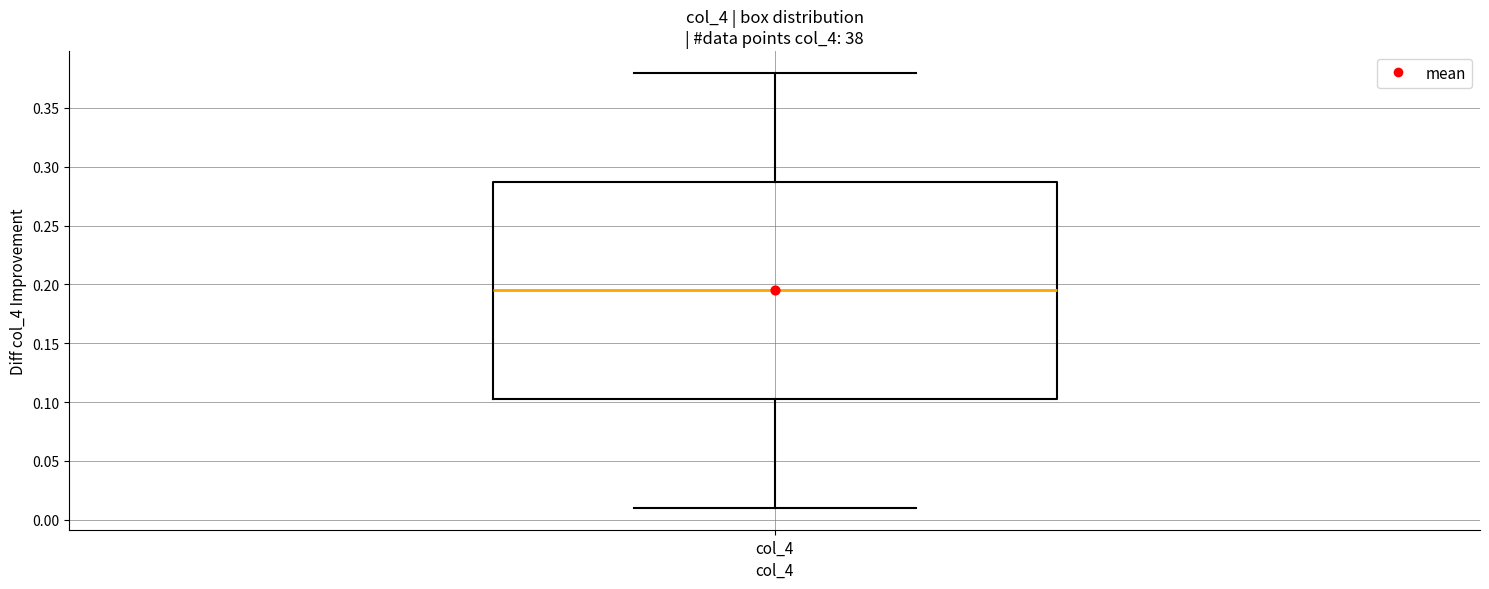

Transcribe this box plot: give where the median line is, the range the box spans, and where the two whiskers end, as read against the y-axis. The values are not printed on the chart, so give them approximately, as read against the axis.

median 0.195, box 0.105 to 0.290, whiskers 0.010 to 0.380